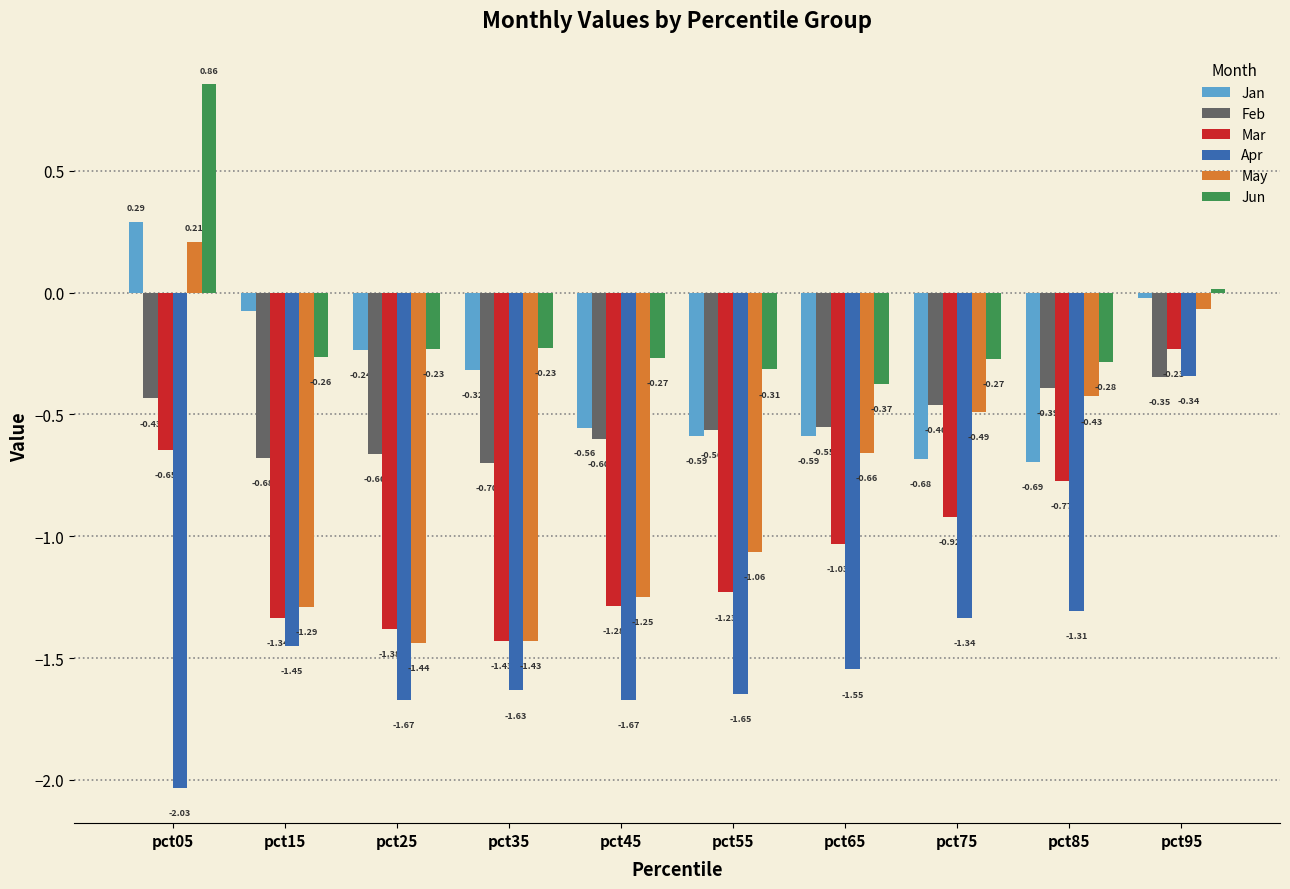

What is the difference between the maximum and minimum values in the Apr series?

1.7